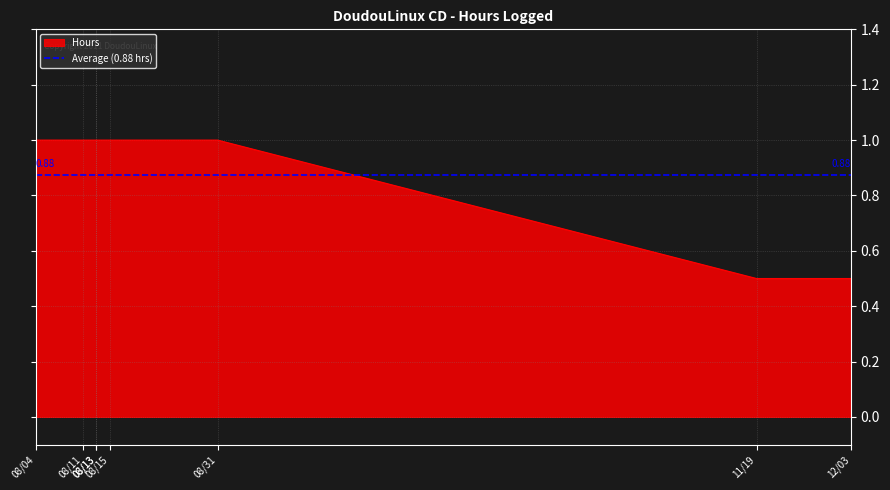

Which has a higher value, 11/19 or 08/04?

08/04